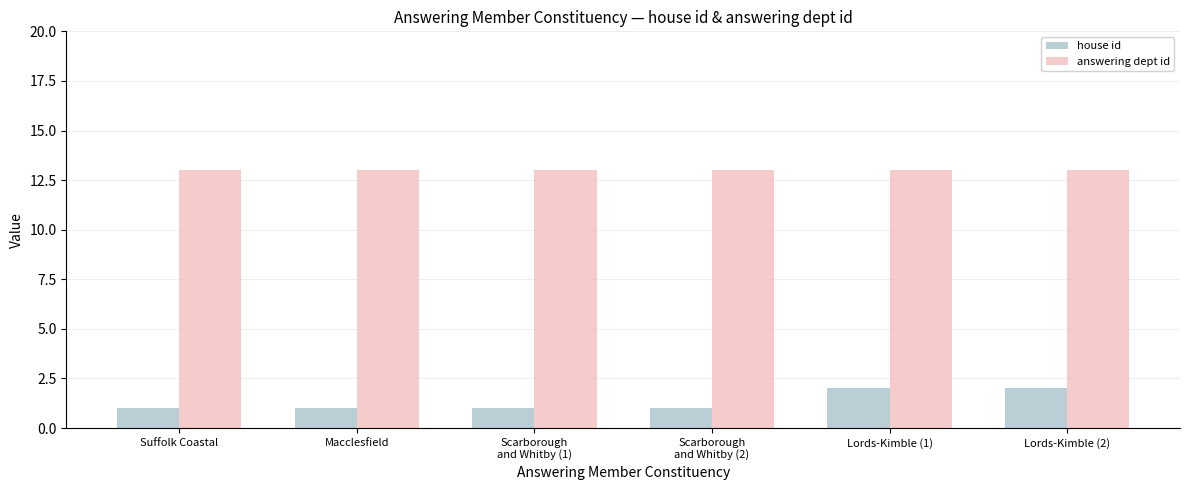

Reading right to left, what are all the values shown in this chart?

house id: Lords-Kimble (2)=2	Lords-Kimble (1)=2	Scarborough
and Whitby (2)=1	Scarborough
and Whitby (1)=1	Macclesfield=1	Suffolk Coastal=1
answering dept id: Lords-Kimble (2)=13	Lords-Kimble (1)=13	Scarborough
and Whitby (2)=13	Scarborough
and Whitby (1)=13	Macclesfield=13	Suffolk Coastal=13